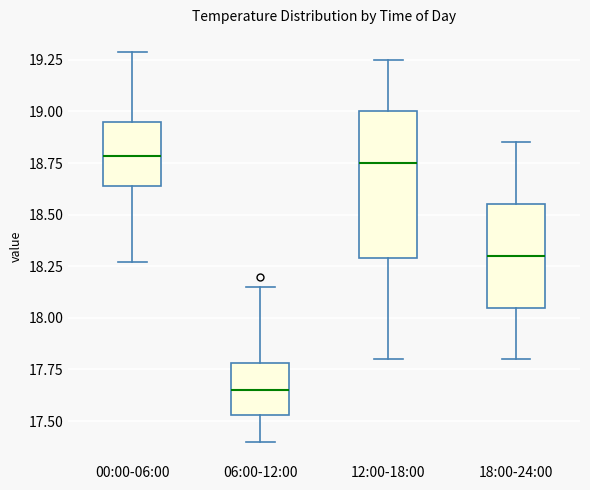

Comparing the boxes themselves (not the whiskers), which one is the tallest?

12:00-18:00